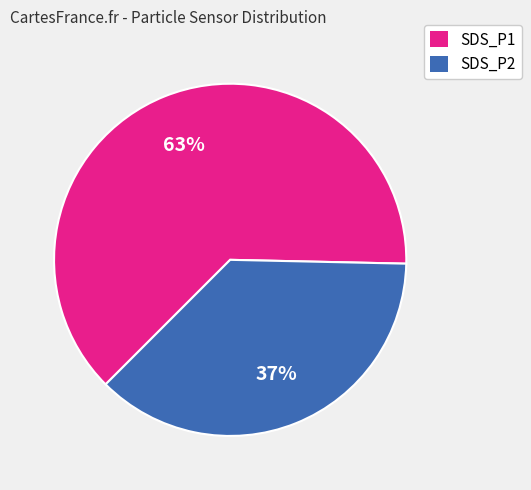

What is the ratio of the value at SDS_P1 to the value at SDS_P2?

1.7